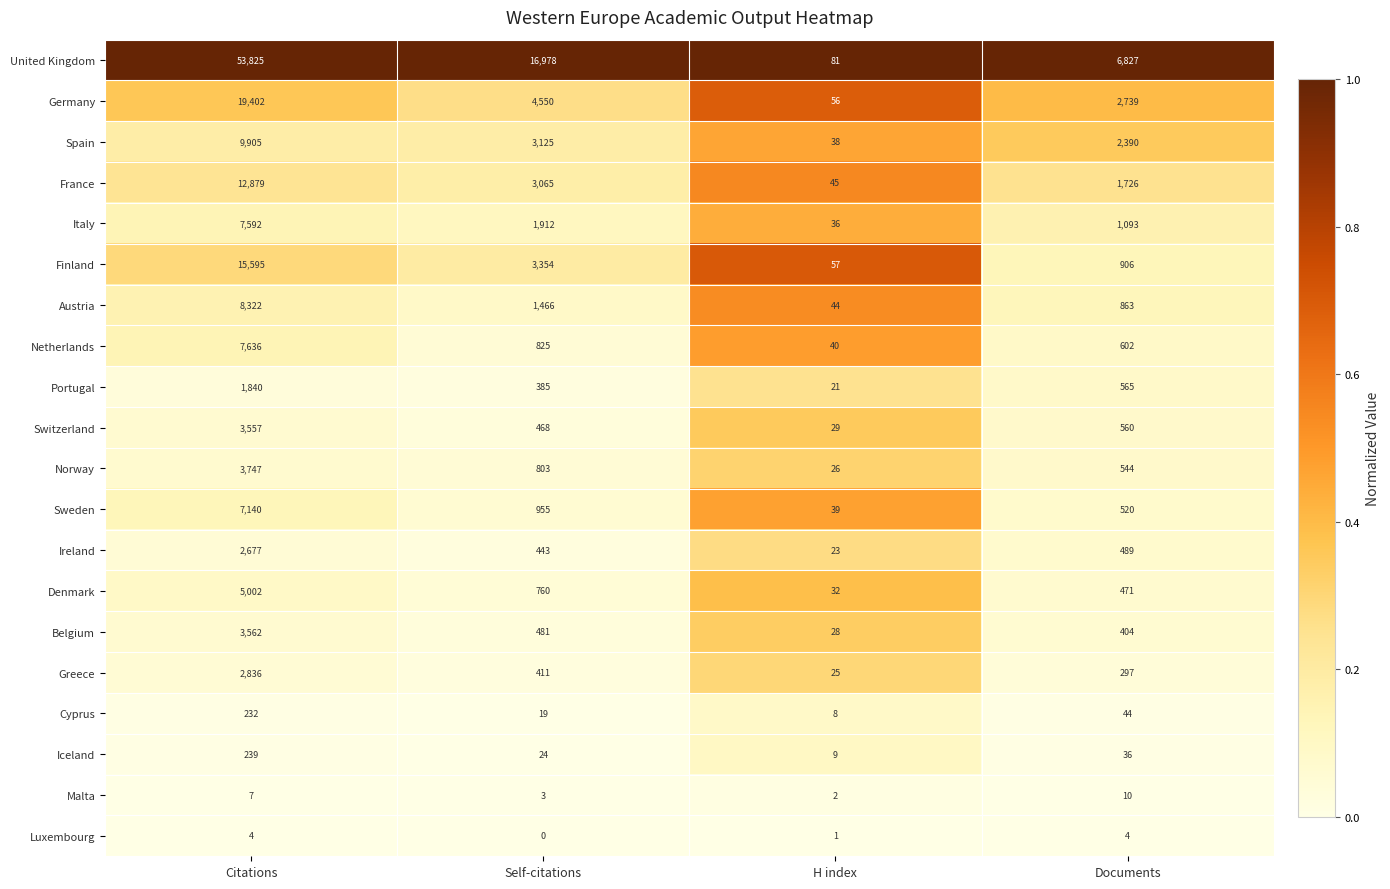

Rank the series by their maximum value, from lowest to highest.

Luxembourg, Malta, Cyprus, Iceland, Portugal, Ireland, Greece, Switzerland, Belgium, Norway, Denmark, Sweden, Italy, Netherlands, Austria, Spain, France, Finland, Germany, United Kingdom